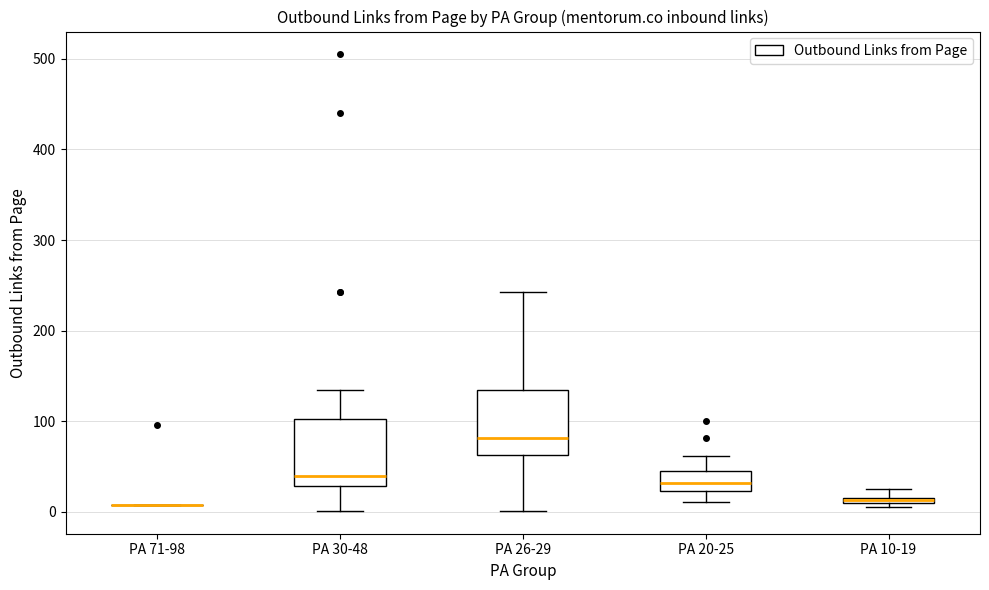

Where is the lower edge of the box for PA 20-25 on the y-axis? The values are not printed on the chart, so give them approximately, as read against the axis.

20